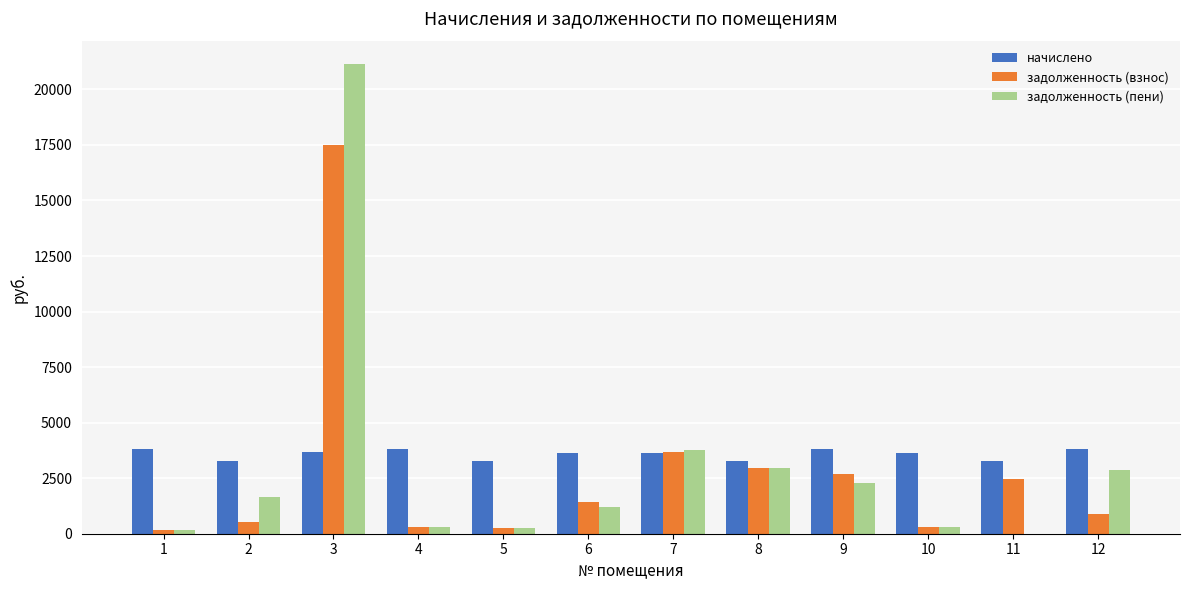

What is the total value across all series at 6?

6250.0